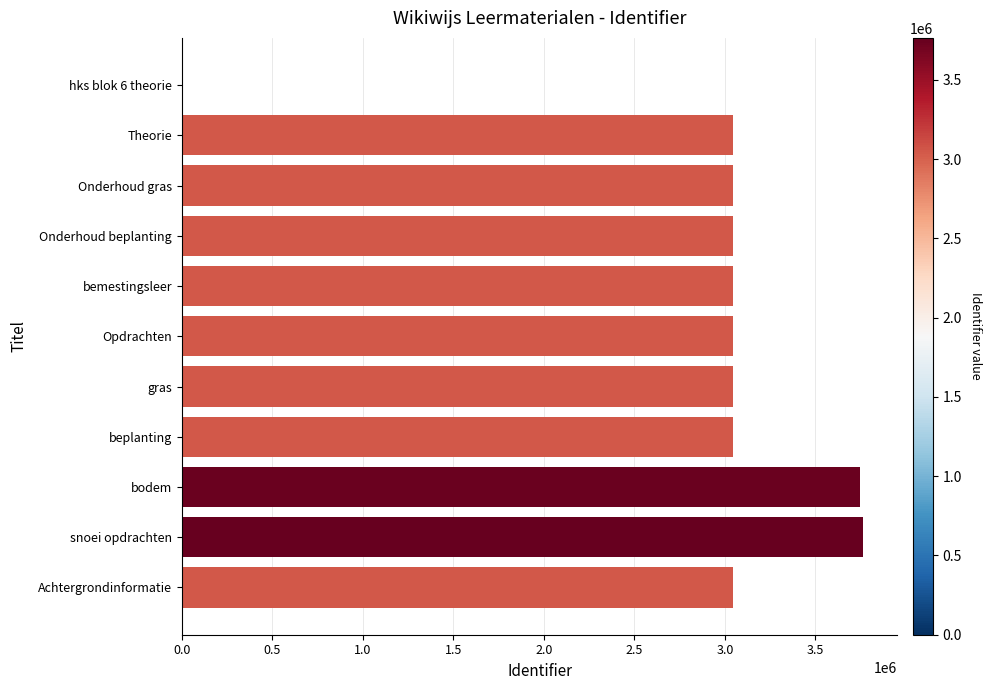

What is the average value?

2899176